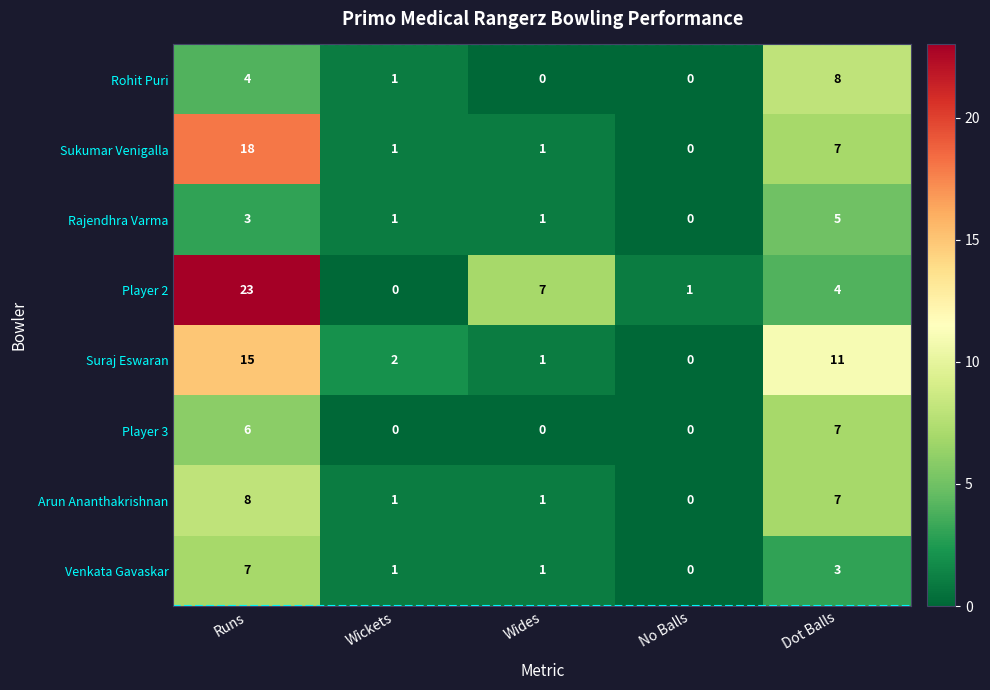

Which category has the lowest value in the Sukumar Venigalla series?

No Balls